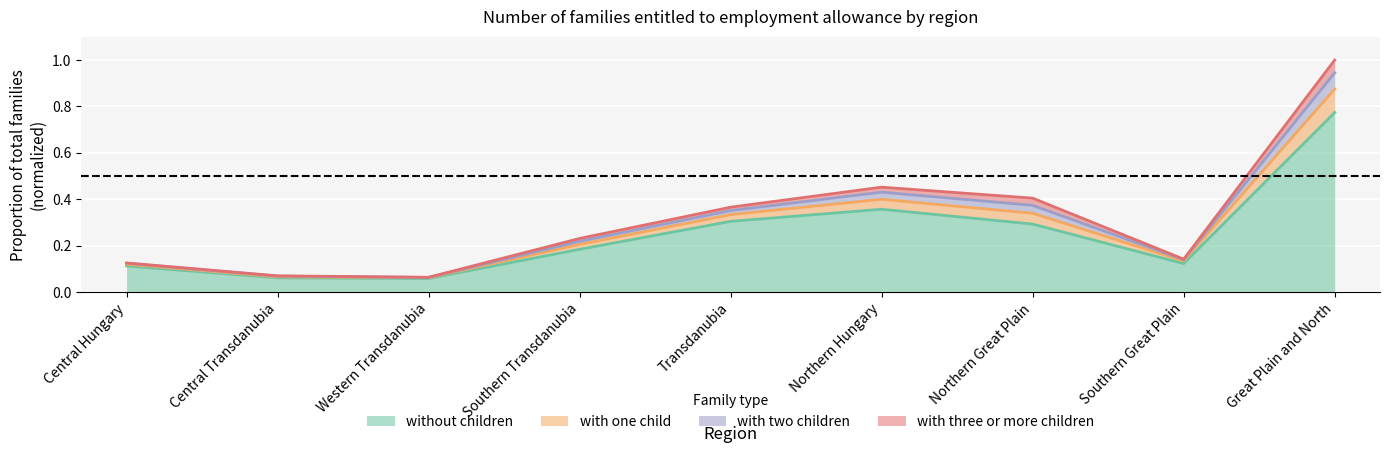

What is the minimum value shown in the chart?

0.1